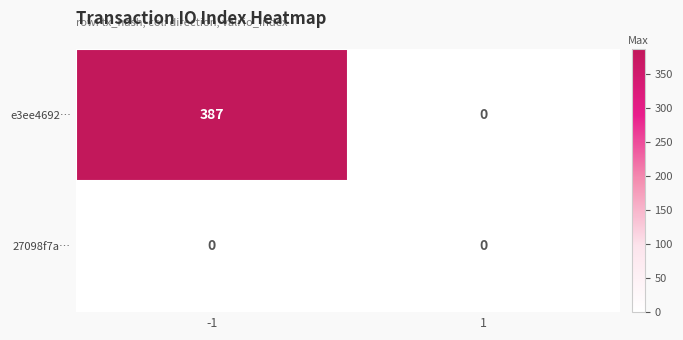

What is the greatest value displayed?

387